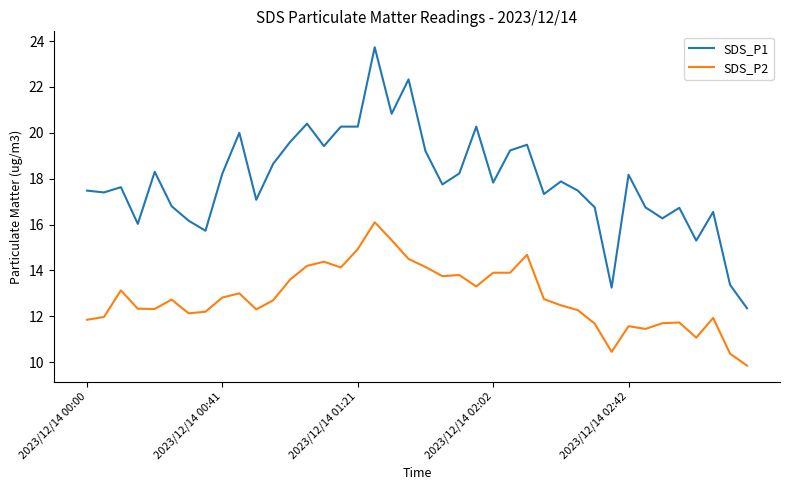

What is the maximum value shown in the chart?

23.7